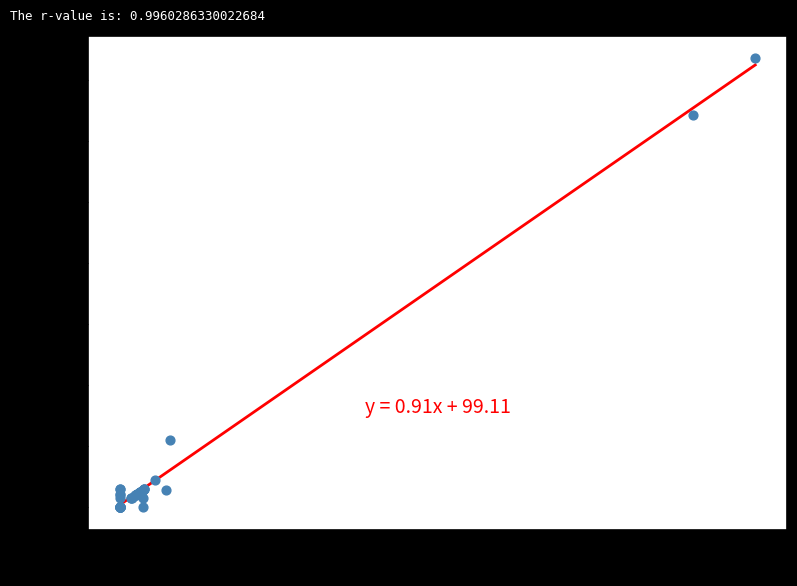

What Y value in the scatter plot is closest to 9181?

2768.1